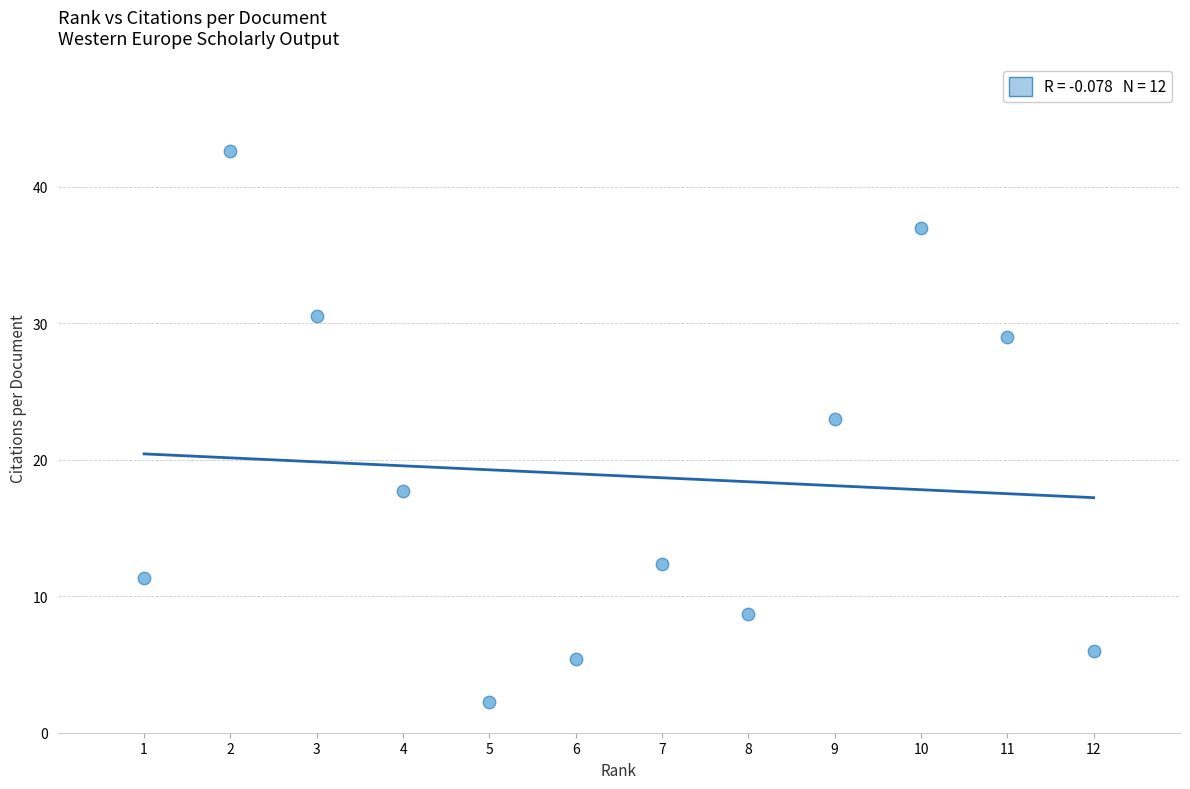

What is the range of X values (max minus min)?

11.0